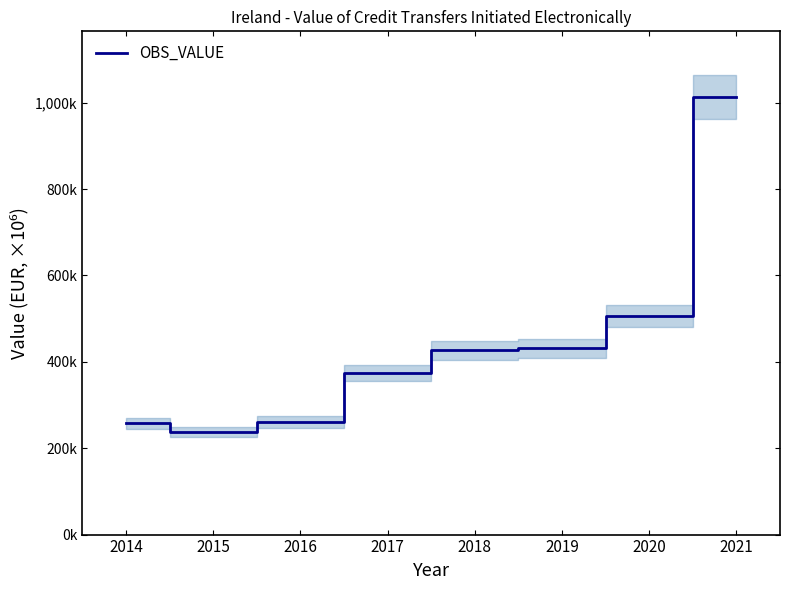

Which category has the lowest value across all series?

2015